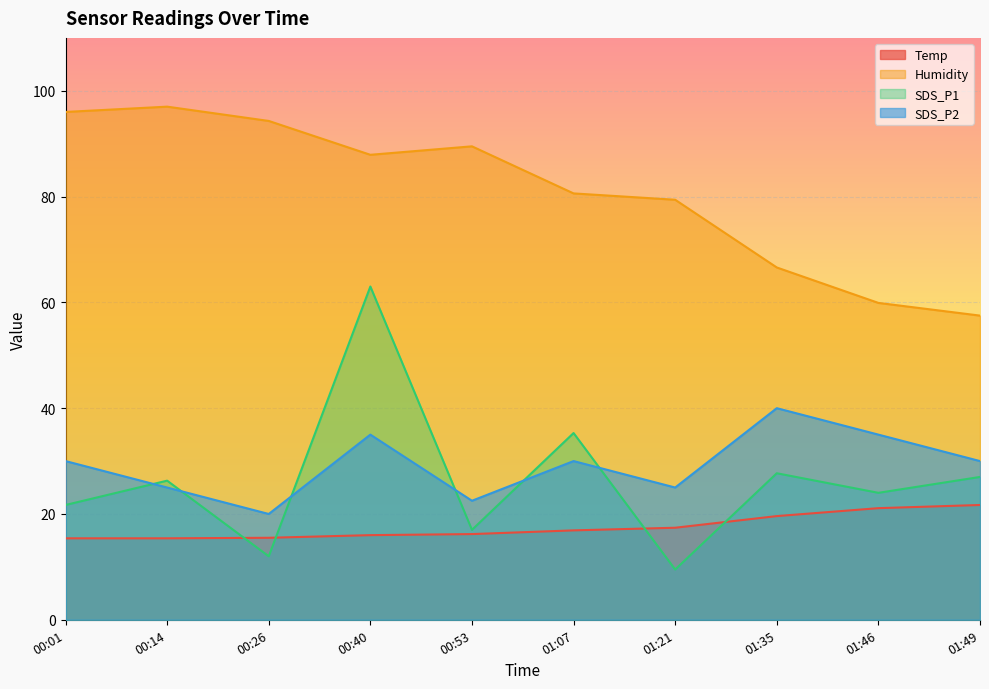

Count the SDS_P2 values in the range 25 to 35.

7